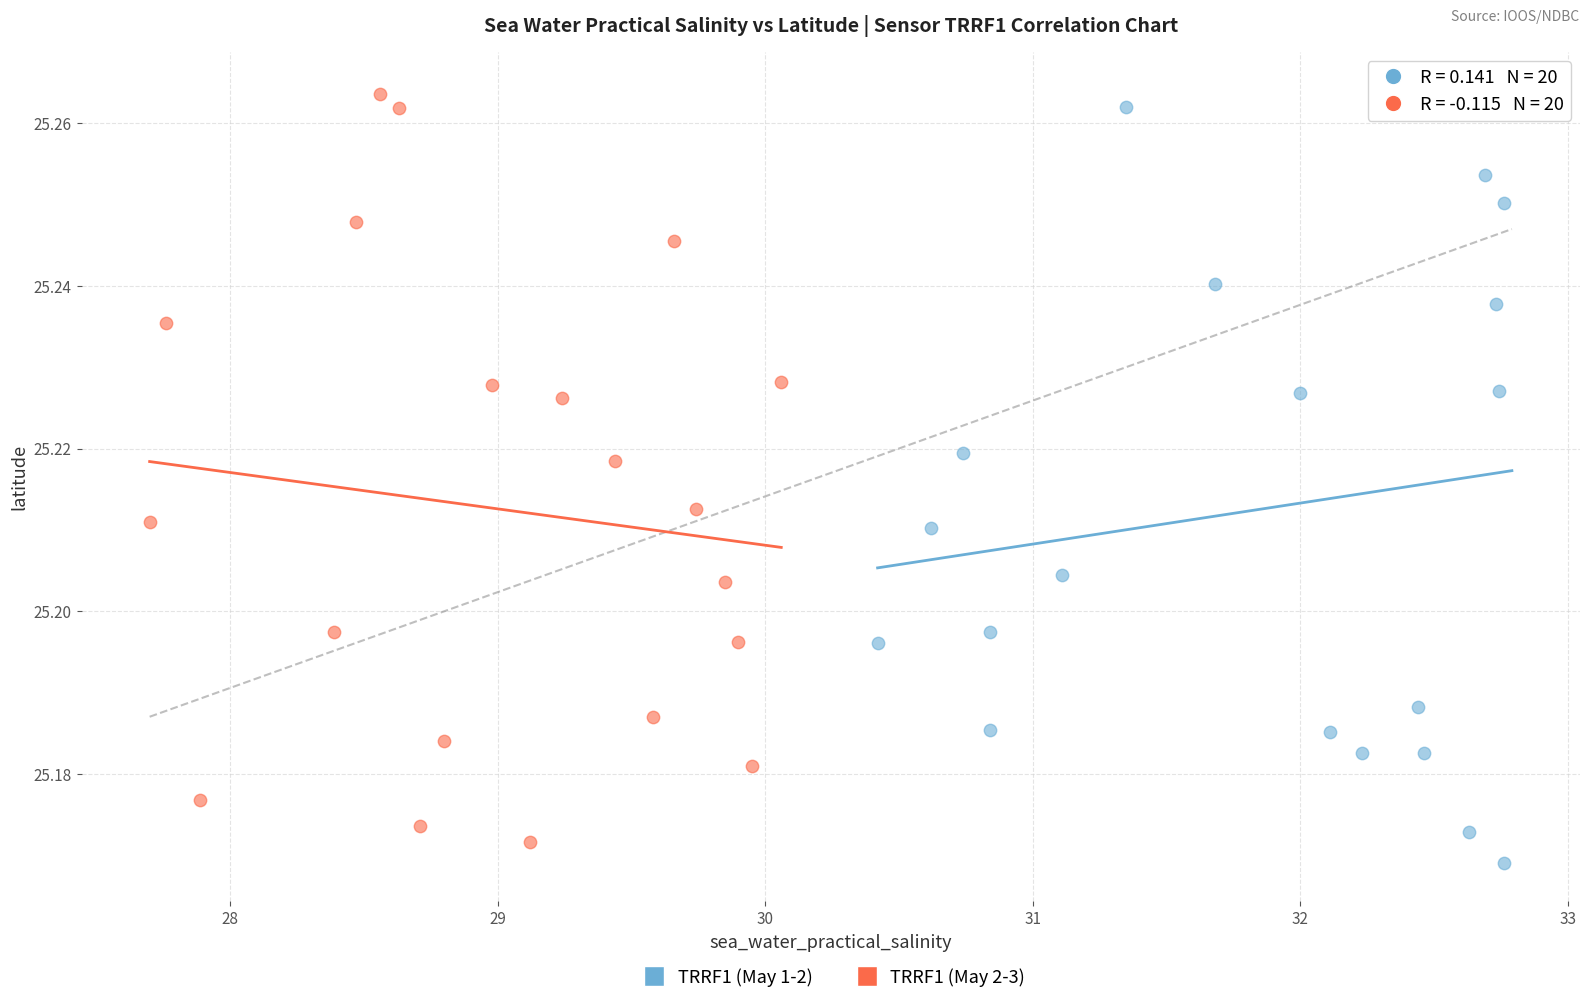

What are all the series names shown in the legend?

TRRF1 (May 1-2), TRRF1 (May 2-3)